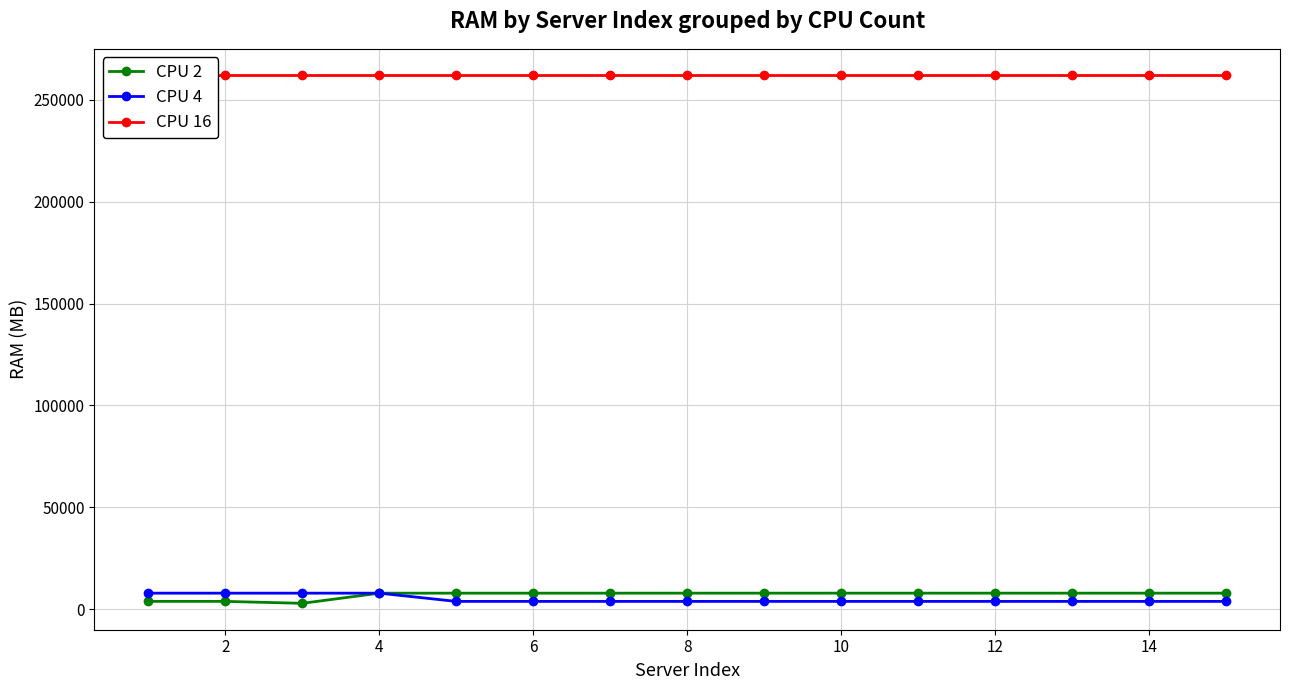

What is the difference between the second highest and minimum values in the CPU 4 series?

4040